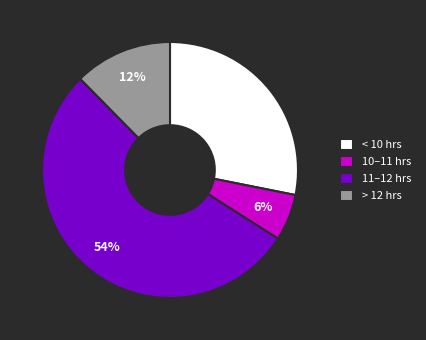

To the nearest percent, what is the average slice percentage?

25%